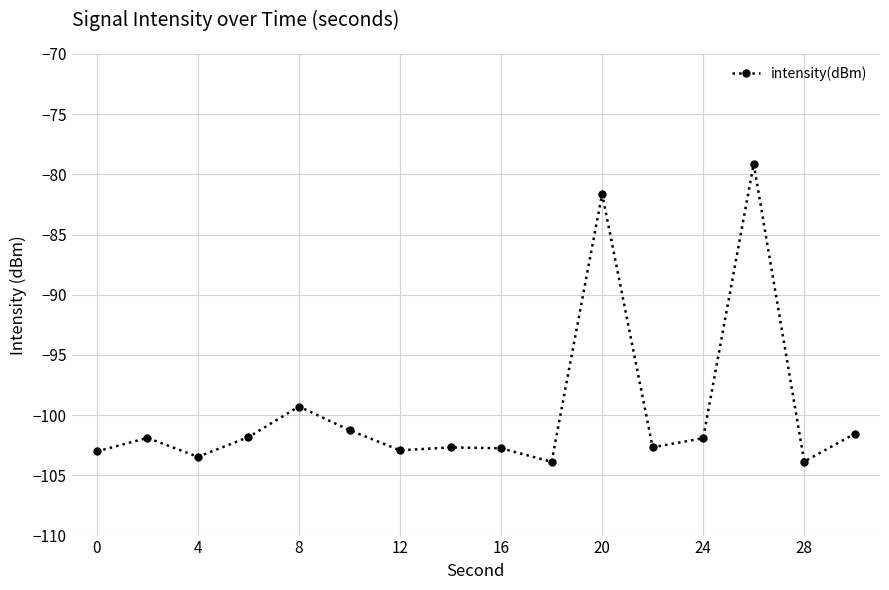

How many lines are shown in the chart?

1